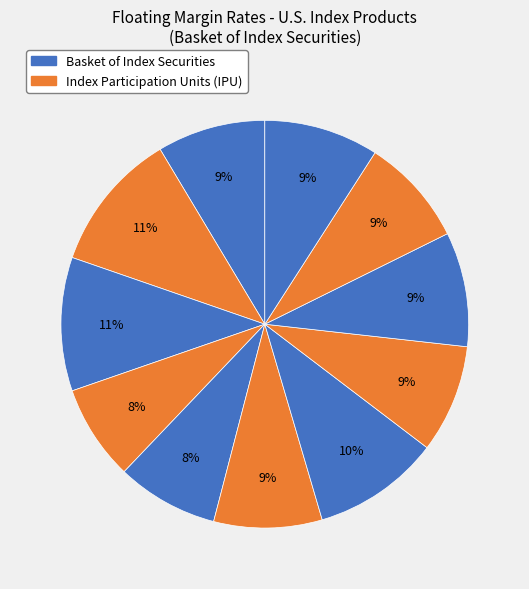

How many slices are in this pie chart?

11